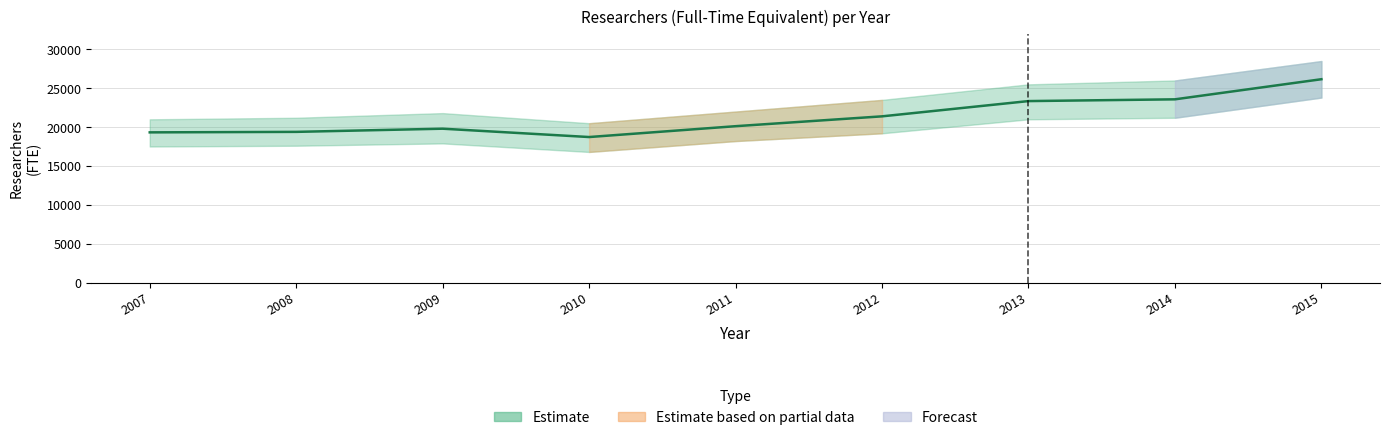

How many interior local peaks (higher than both neighbors) does the data have?

1